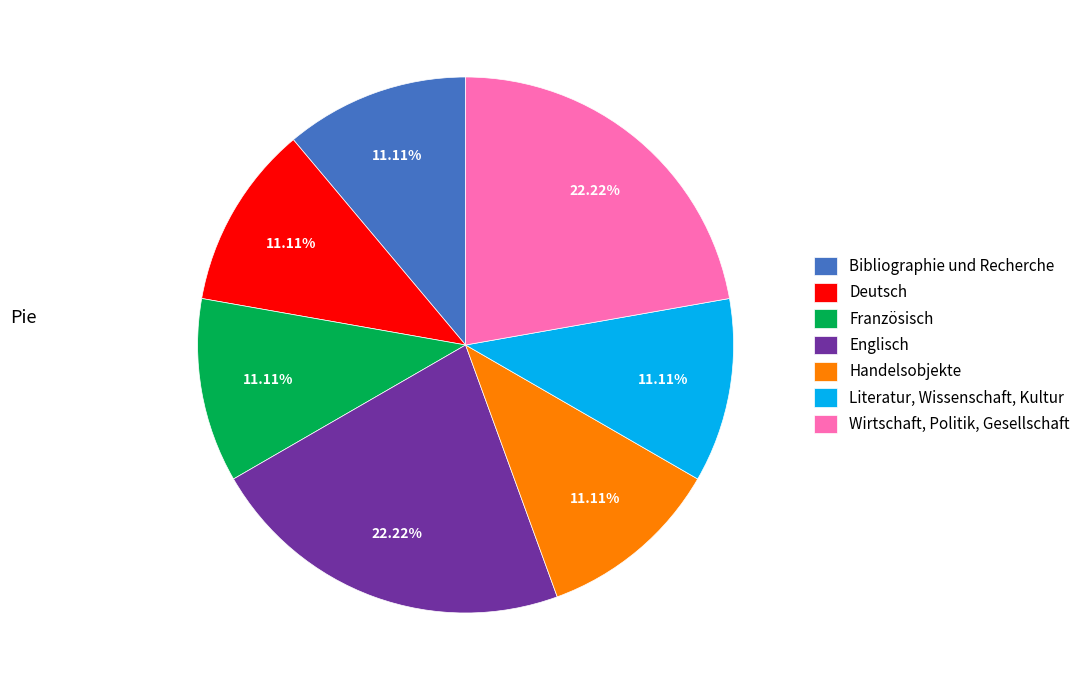

Does any single category account for the majority?

No